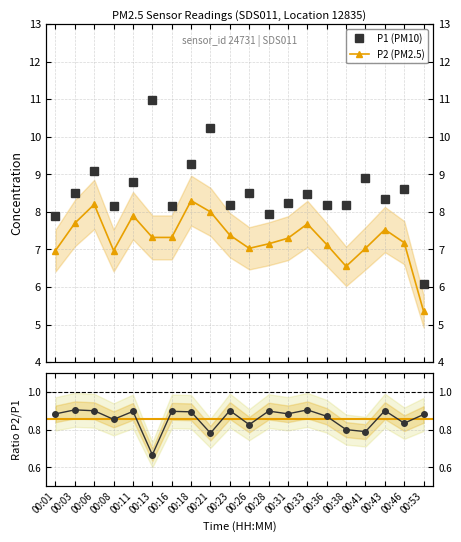

What is the difference between the highest and lowest values at 00:46?

1.4